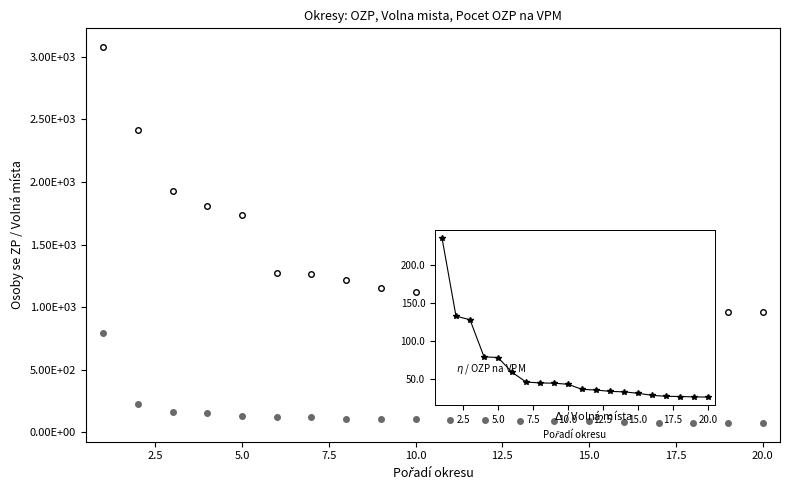

At which label does Pocet OZP na 1 VPM reach its minimum?

20.0